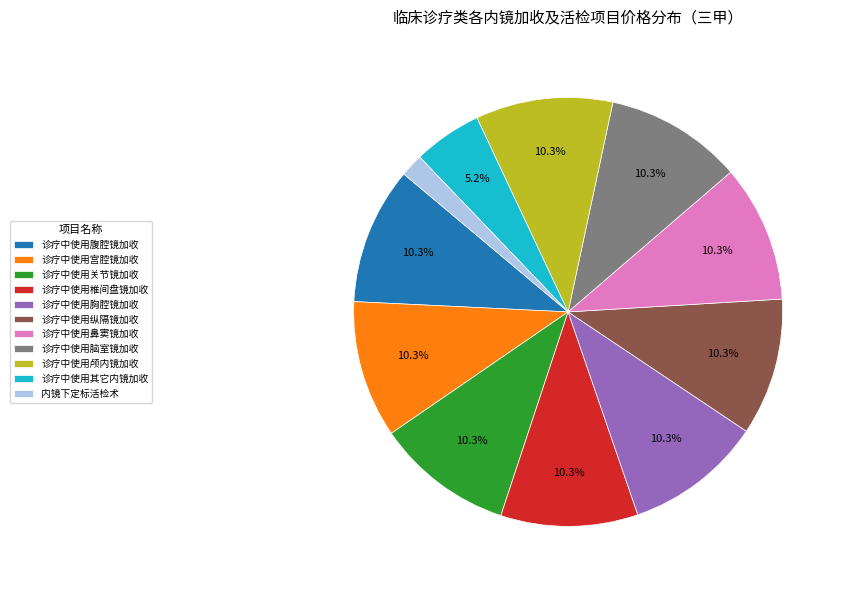

How many segments does this pie chart have?

11